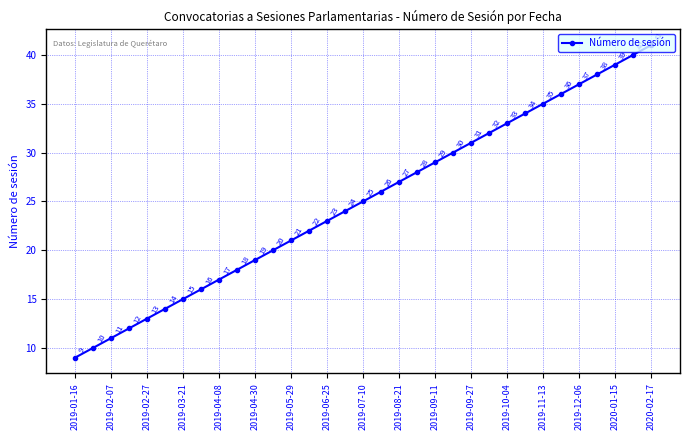

True or false: there are more than 2 points higher than both neighbors.

False